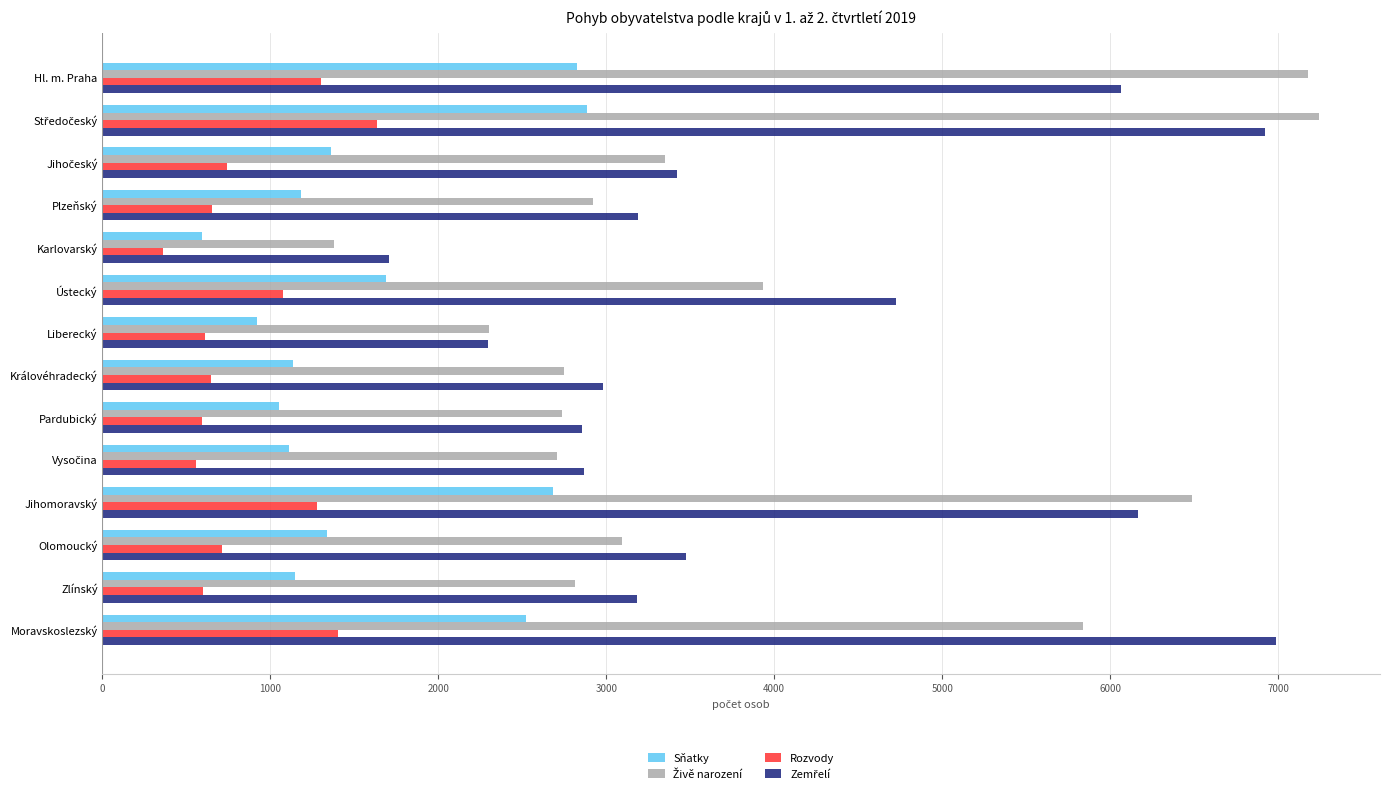

What is the spread (max minus min) of values at Zlínský?

2584